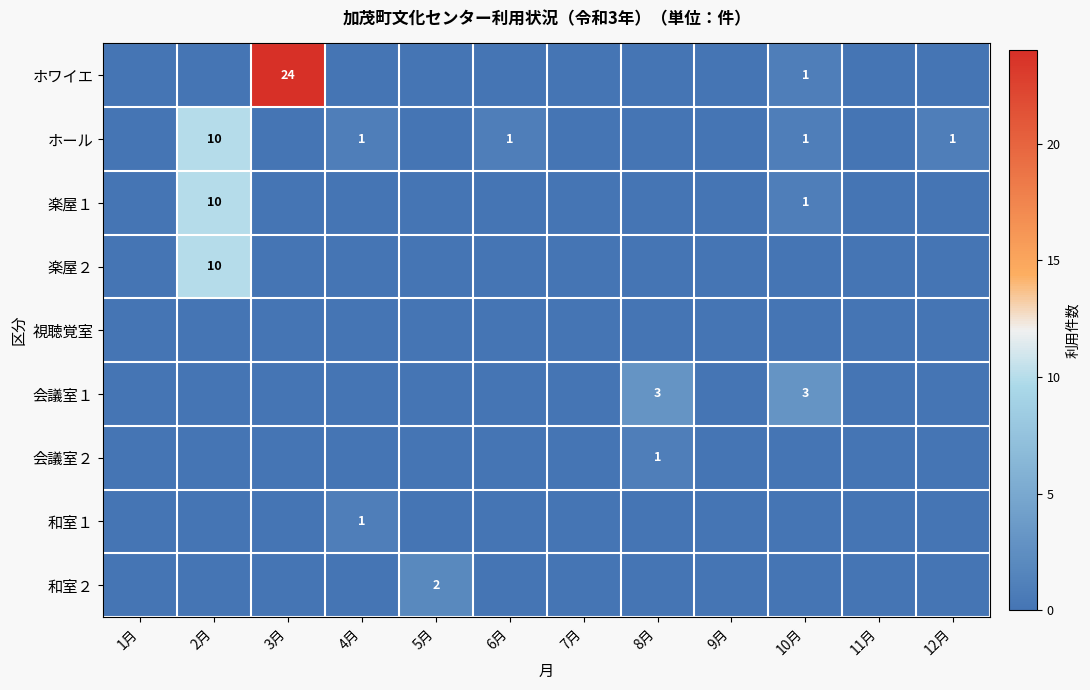

At which category is the sum across all series the highest?

2月